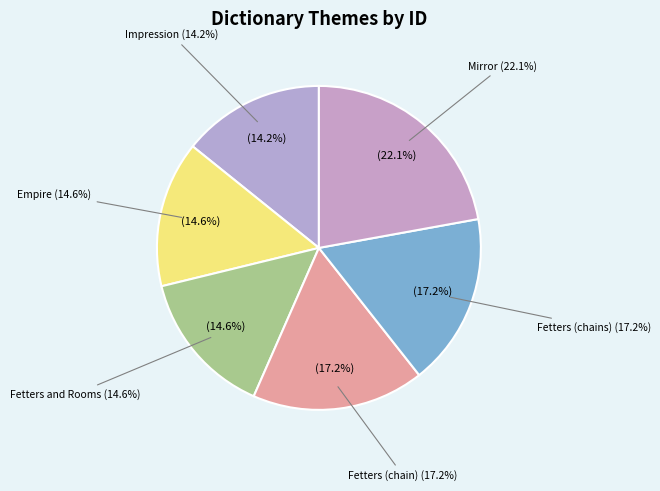

To the nearest percent, what is the difference between the largest and smallest slice percentages?

8%